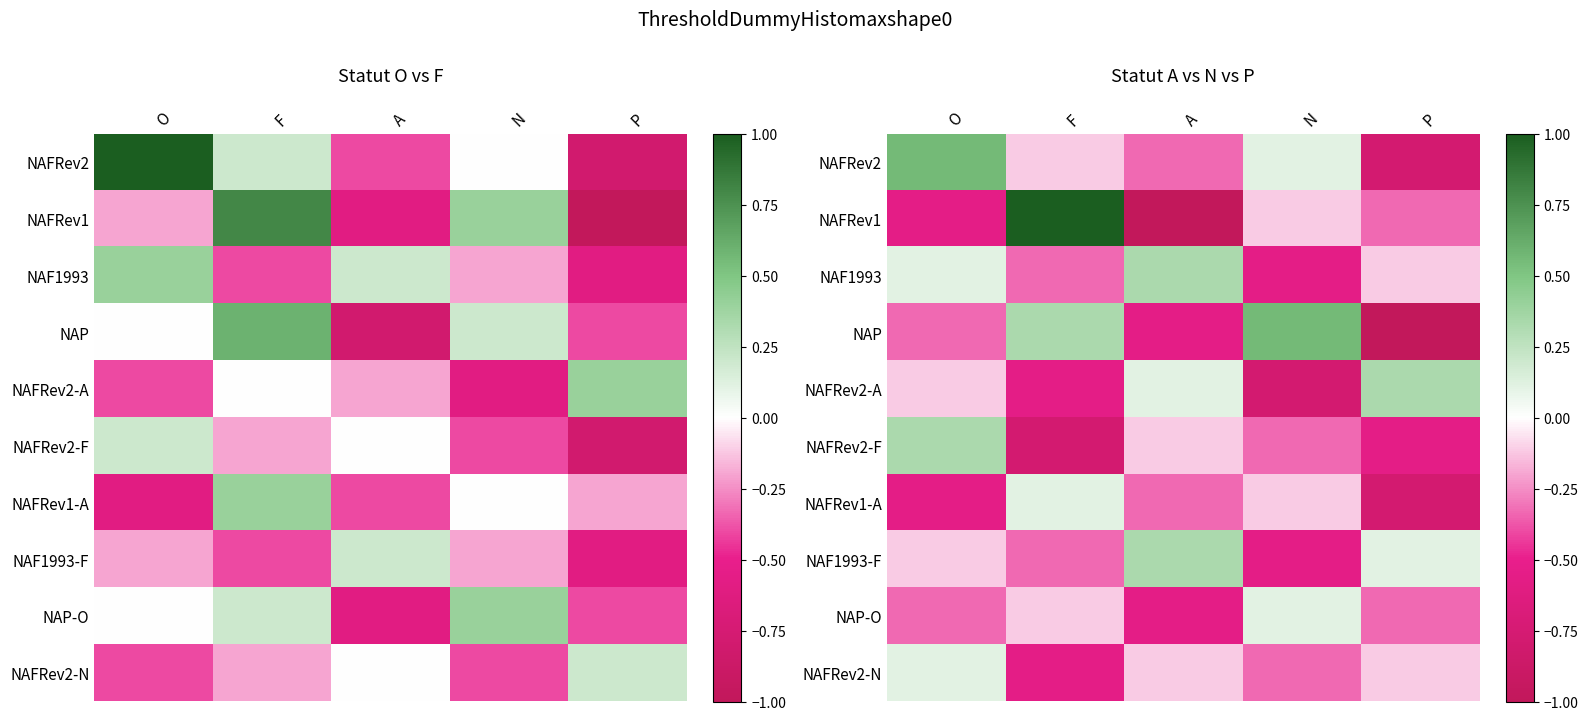

List the series in order of their peak value, lowest first.

NAFRev1-A, NAP-O, NAFRev2-N, NAF1993, NAFRev2-A, NAFRev2-F, NAF1993-F, NAFRev2, NAP, NAFRev1